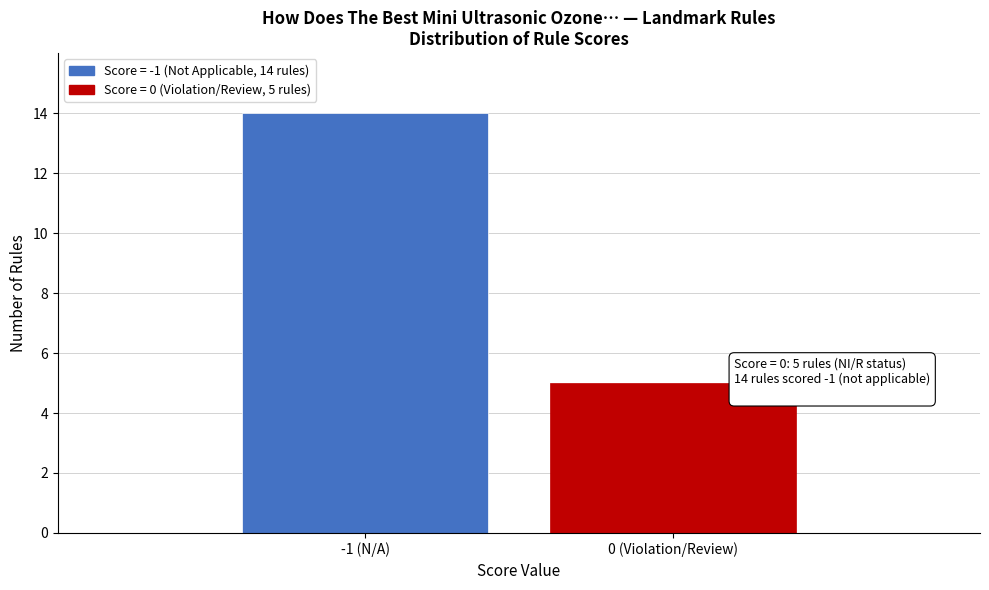

Reading left to right, list all the values displayed in this chart.

14	5